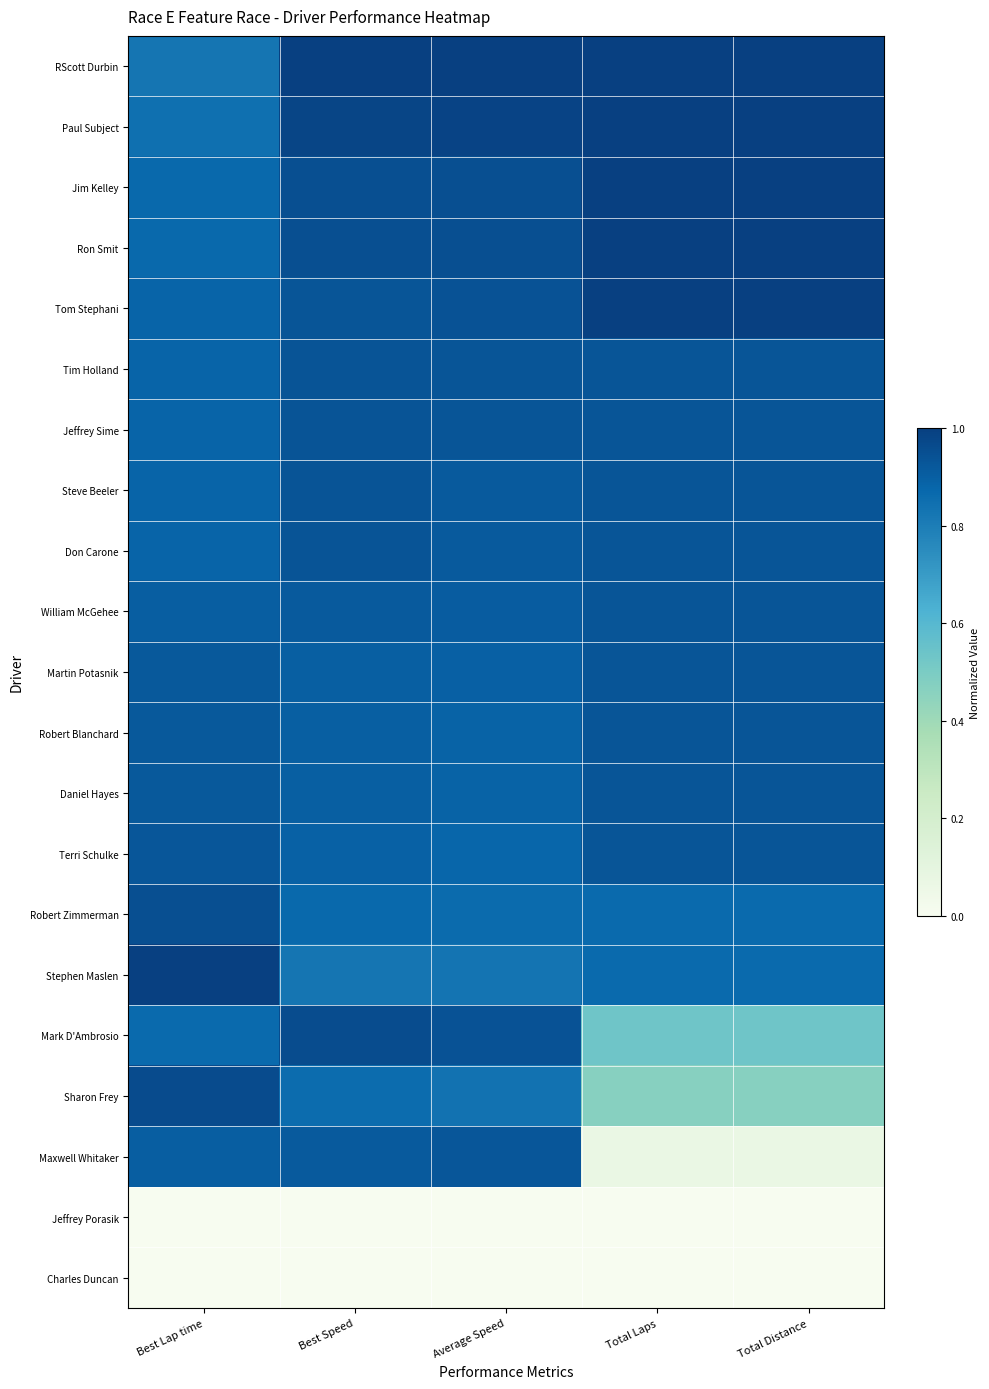

Reading left to right, list all the values displayed in this chart.

RScott Durbin: Best Lap time=0.8	Best Speed=1.0	Average Speed=1.0	Total Laps=1.0	Total Distance=1.0
Paul Subject: Best Lap time=0.8	Best Speed=1.0	Average Speed=1.0	Total Laps=1.0	Total Distance=1.0
Jim Kelley: Best Lap time=0.9	Best Speed=1.0	Average Speed=1.0	Total Laps=1.0	Total Distance=1.0
Ron Smit: Best Lap time=0.9	Best Speed=1.0	Average Speed=1.0	Total Laps=1.0	Total Distance=1.0
Tom Stephani: Best Lap time=0.9	Best Speed=0.9	Average Speed=0.9	Total Laps=1.0	Total Distance=1.0
Tim Holland: Best Lap time=0.9	Best Speed=0.9	Average Speed=0.9	Total Laps=0.9	Total Distance=0.9
Jeffrey Sime: Best Lap time=0.9	Best Speed=0.9	Average Speed=0.9	Total Laps=0.9	Total Distance=0.9
Steve Beeler: Best Lap time=0.9	Best Speed=0.9	Average Speed=0.9	Total Laps=0.9	Total Distance=0.9
Don Carone: Best Lap time=0.9	Best Speed=0.9	Average Speed=0.9	Total Laps=0.9	Total Distance=0.9
William McGehee: Best Lap time=0.9	Best Speed=0.9	Average Speed=0.9	Total Laps=0.9	Total Distance=0.9
Martin Potasnik: Best Lap time=0.9	Best Speed=0.9	Average Speed=0.9	Total Laps=0.9	Total Distance=0.9
Robert Blanchard: Best Lap time=0.9	Best Speed=0.9	Average Speed=0.9	Total Laps=0.9	Total Distance=0.9
Daniel Hayes: Best Lap time=0.9	Best Speed=0.9	Average Speed=0.9	Total Laps=0.9	Total Distance=0.9
Terri Schulke: Best Lap time=0.9	Best Speed=0.9	Average Speed=0.9	Total Laps=0.9	Total Distance=0.9
Robert Zimmerman: Best Lap time=1.0	Best Speed=0.9	Average Speed=0.9	Total Laps=0.9	Total Distance=0.9
Stephen Maslen: Best Lap time=1.0	Best Speed=0.8	Average Speed=0.8	Total Laps=0.9	Total Distance=0.9
Mark D'Ambrosio: Best Lap time=0.9	Best Speed=1.0	Average Speed=0.9	Total Laps=0.5	Total Distance=0.5
Sharon Frey: Best Lap time=1.0	Best Speed=0.9	Average Speed=0.8	Total Laps=0.5	Total Distance=0.5
Maxwell Whitaker: Best Lap time=0.9	Best Speed=0.9	Average Speed=0.9	Total Laps=0.1	Total Distance=0.1
Jeffrey Porasik: Best Lap time=0.0	Best Speed=0.0	Average Speed=0.0	Total Laps=0.0	Total Distance=0.0
Charles Duncan: Best Lap time=0.0	Best Speed=0.0	Average Speed=0.0	Total Laps=0.0	Total Distance=0.0